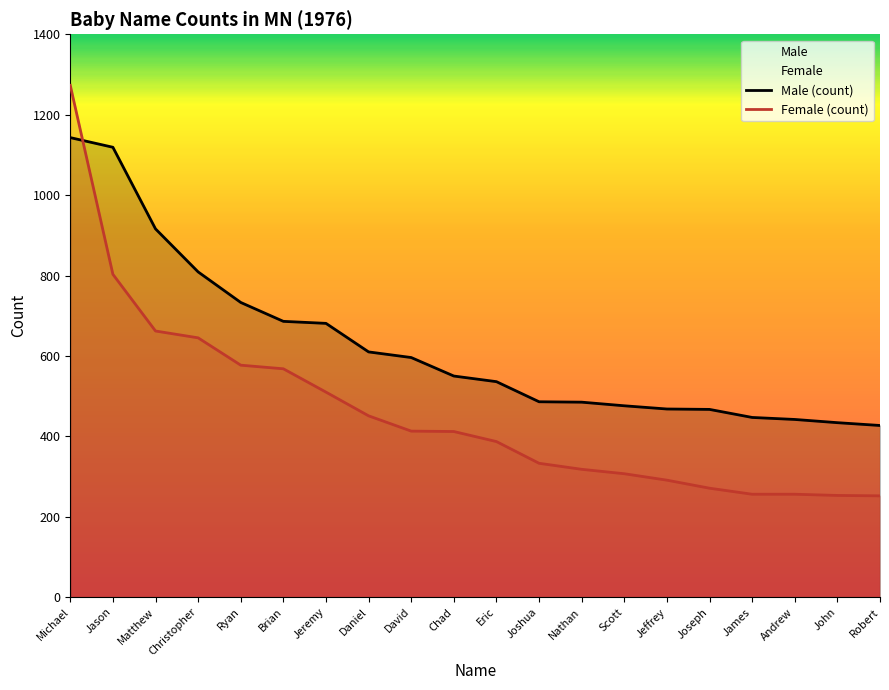

Reading left to right, list all the values displayed in this chart.

Male (count): 1143	1119	916	809	733	686	681	610	596	550	536	486	485	476	468	467	447	442	434	427
Female (count): 1273	803	662	645	577	568	510	451	413	412	387	333	318	307	291	271	256	256	253	252